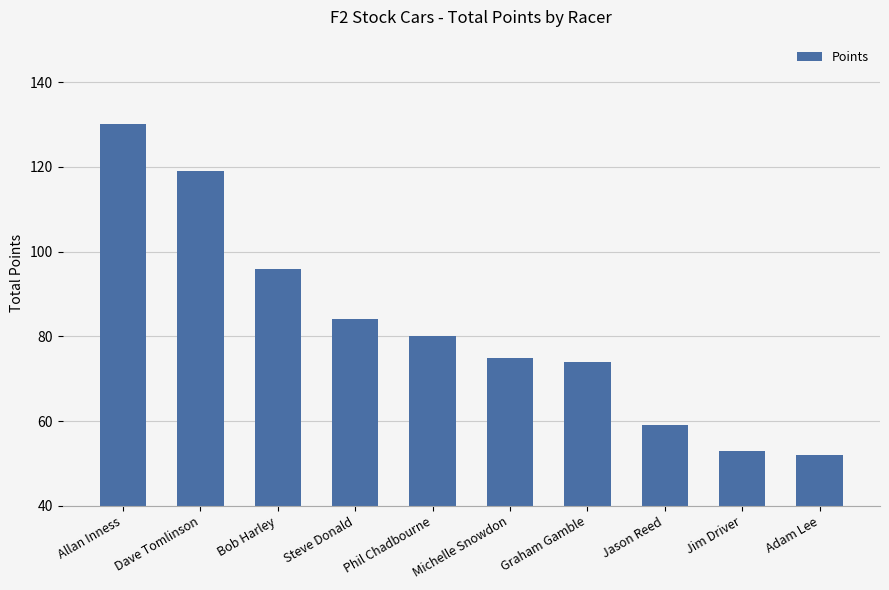

How many data points are less than 80?

5